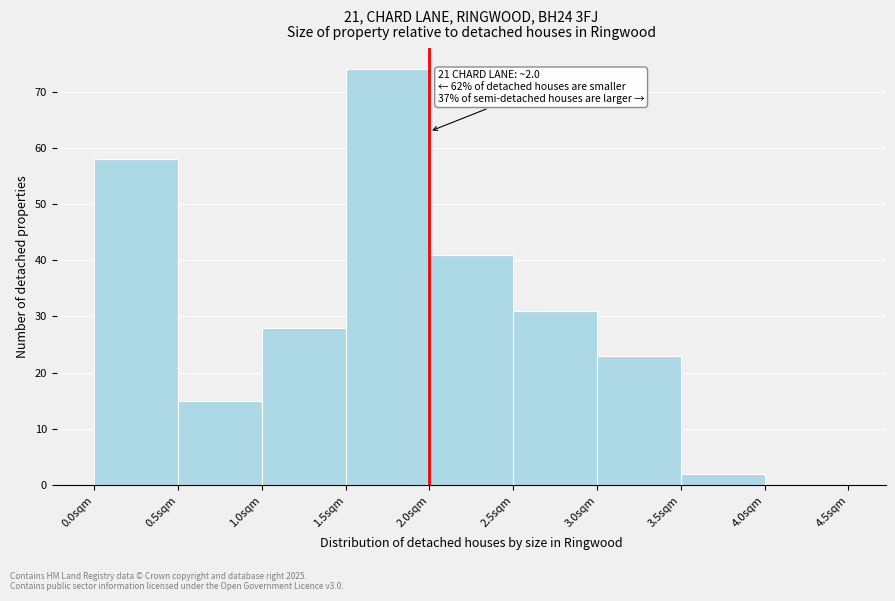

Which range on the x-axis has the tallest bar?

1.5 to 2.0